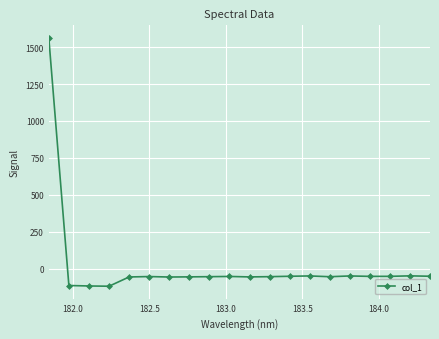

True or false: there are more than 1 points higher than both neighbors.

True